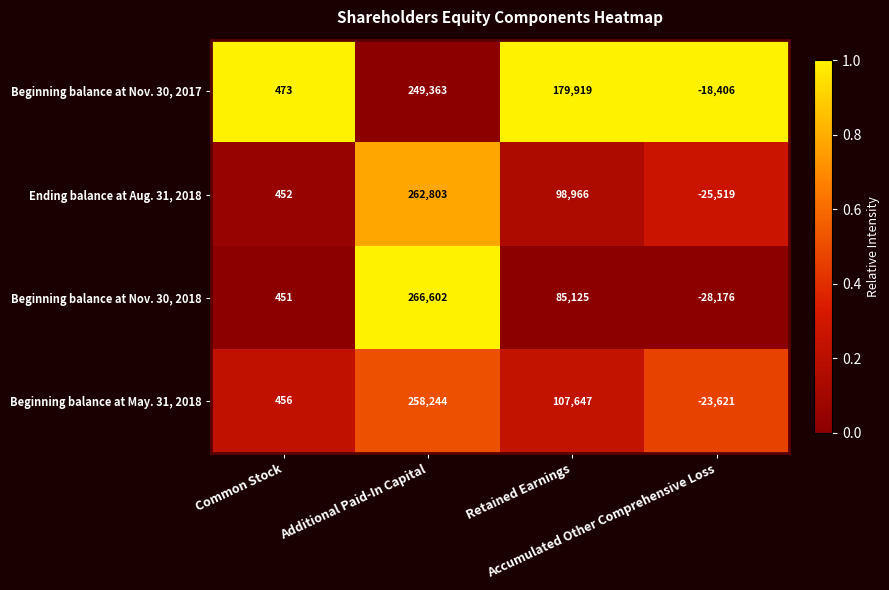

Between Common Stock and Retained Earnings, which series saw the biggest shift?

Beginning balance at Nov. 30, 2017